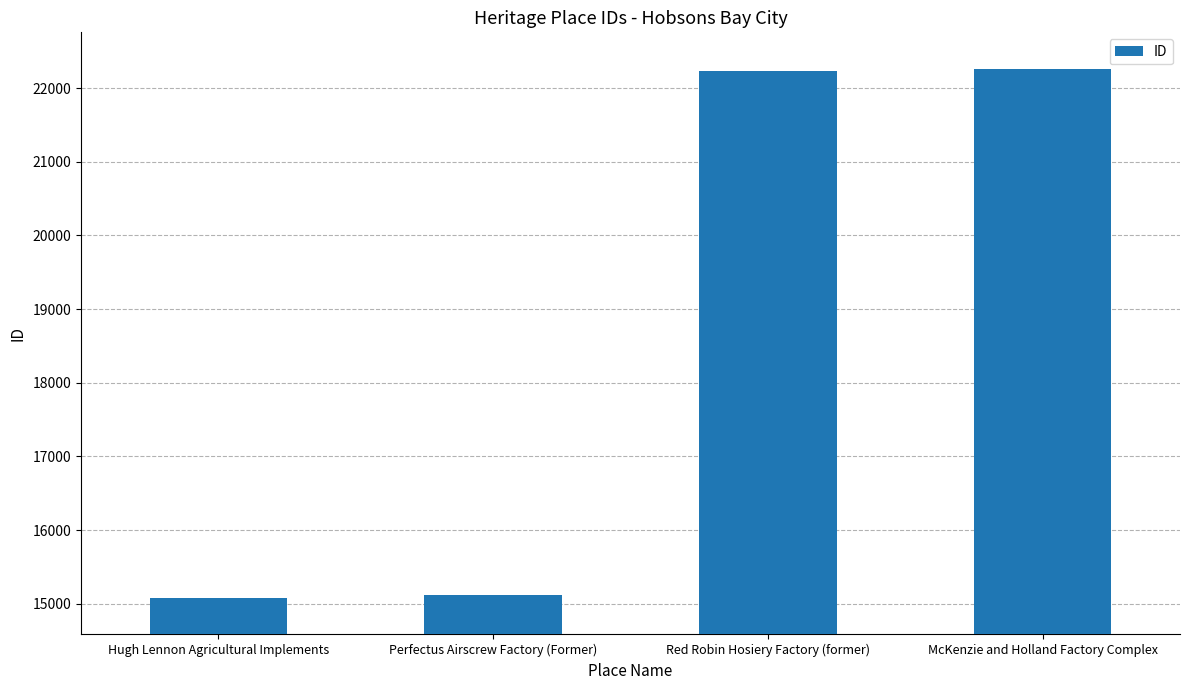

What is the ratio of the value at McKenzie and Holland Factory Complex to the value at Red Robin Hosiery Factory (former)?

1.0